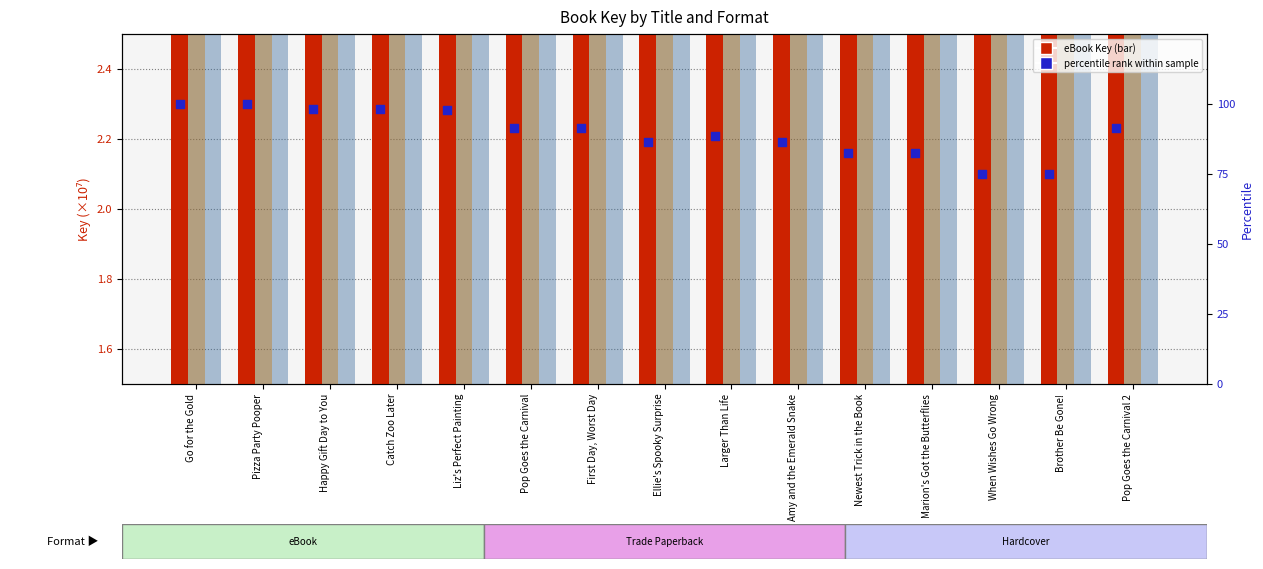

At how many categories does at least one series exceed 99?

2